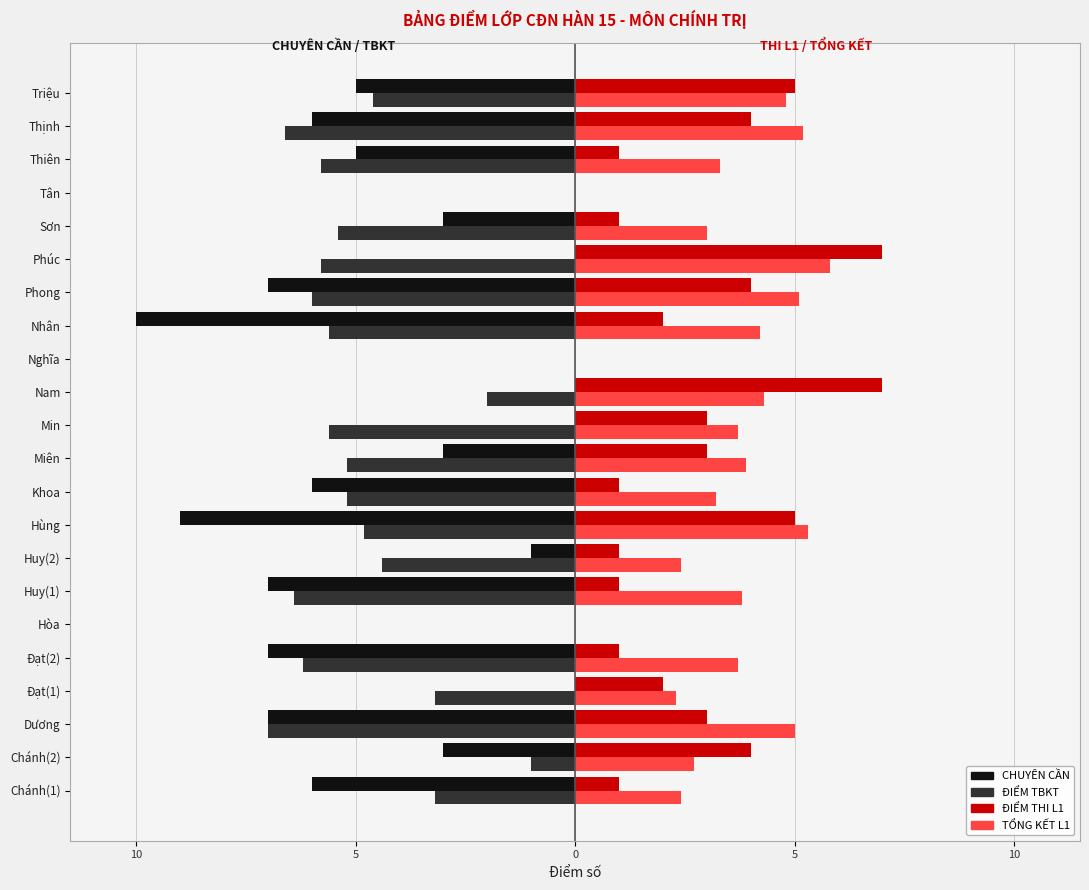

What are all the series names shown in the legend?

CHUYÊN CẦN, ĐIỂM TBKT, ĐIỂM THI L1, TỔNG KẾT L1